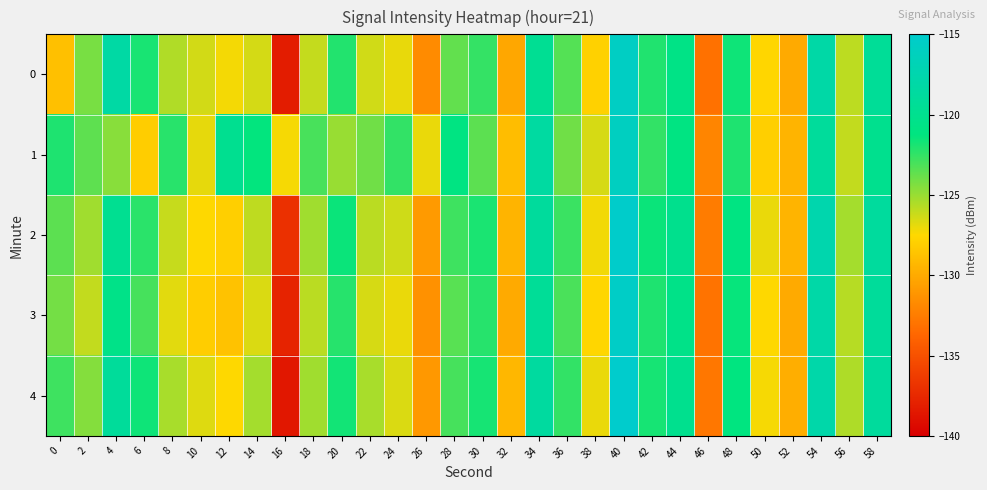

Which series changed the most between 28 and 36?

1